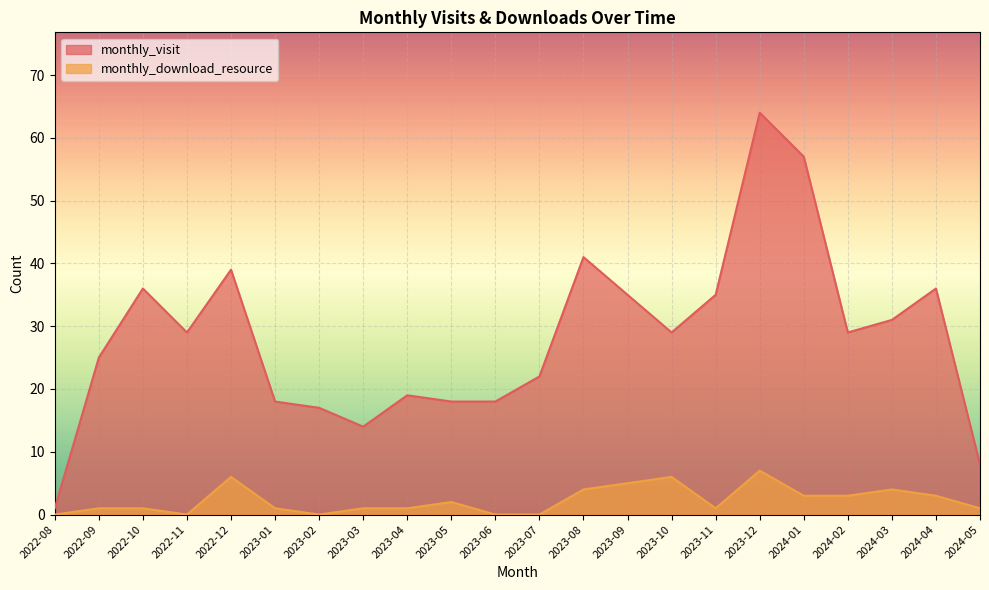

Reading left to right, list all the values displayed in this chart.

monthly_visit: 1	25	36	29	39	18	17	14	19	18	18	22	41	35	29	35	64	57	29	31	36	8
monthly_download_resource: 0	1	1	0	6	1	0	1	1	2	0	0	4	5	6	1	7	3	3	4	3	1